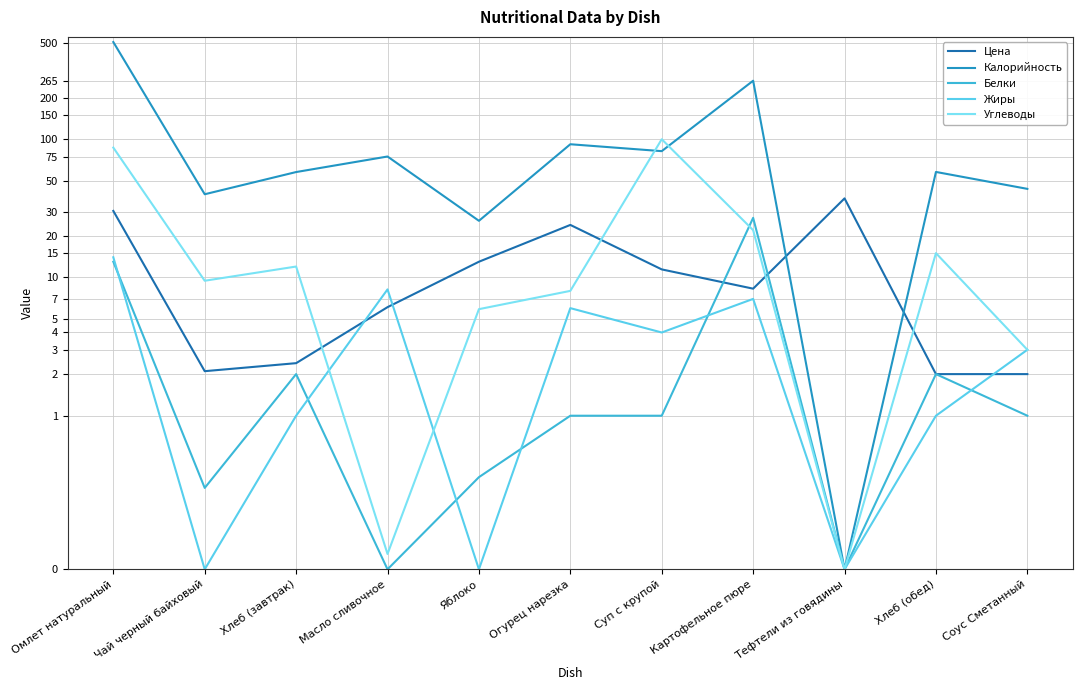

The Белки series shows 2.0 at Хлеб (завтрак). True or false?

True